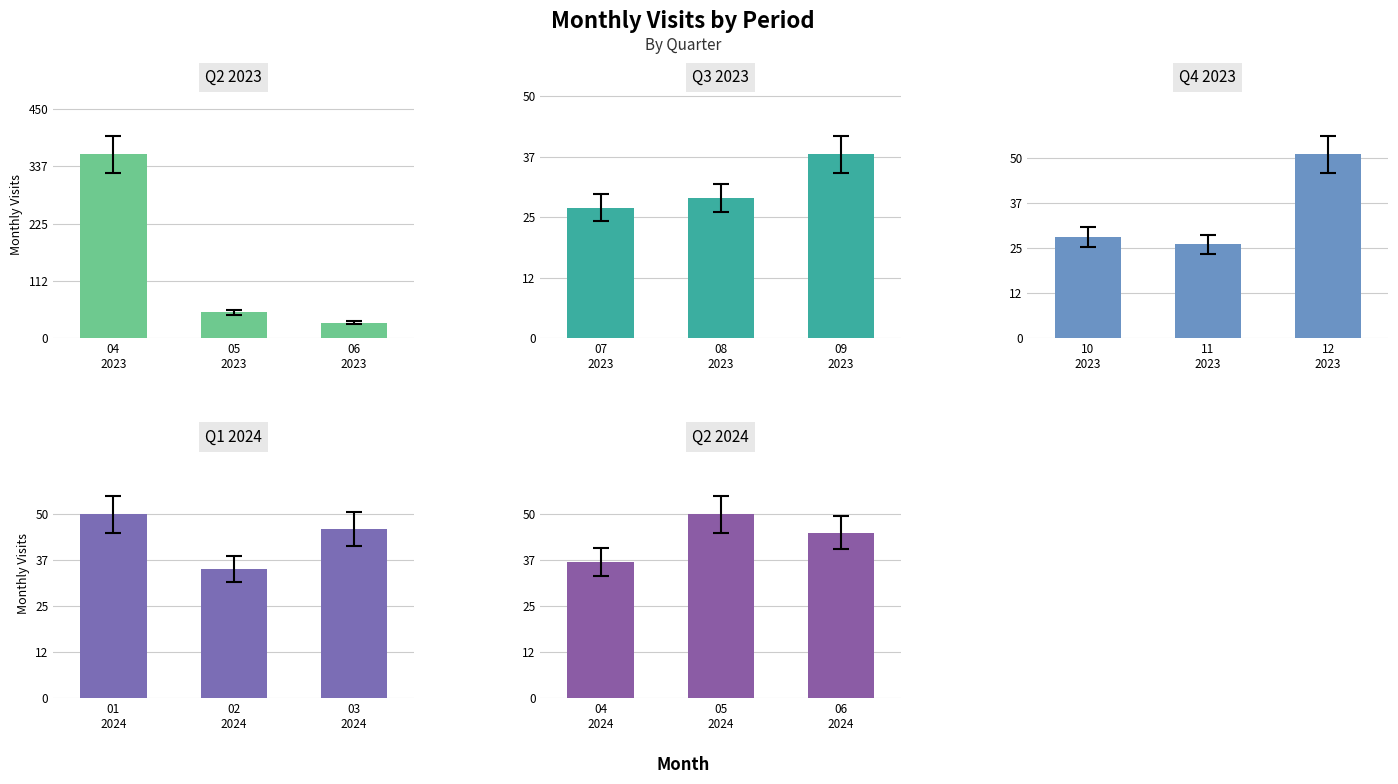

At which category is the sum across all series the highest?

04
2023